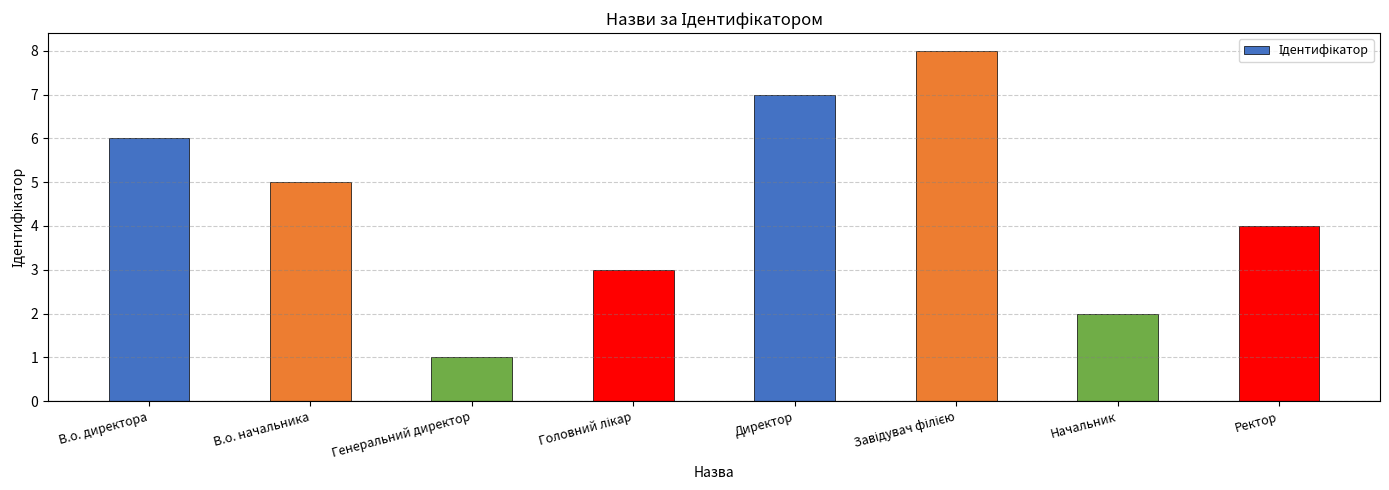

What is the greatest value displayed?

8